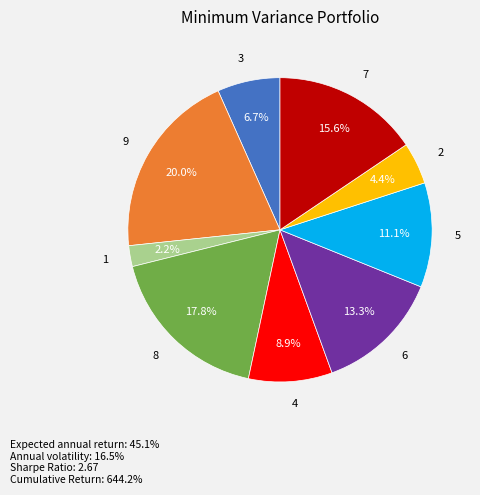

How many segments does this pie chart have?

9